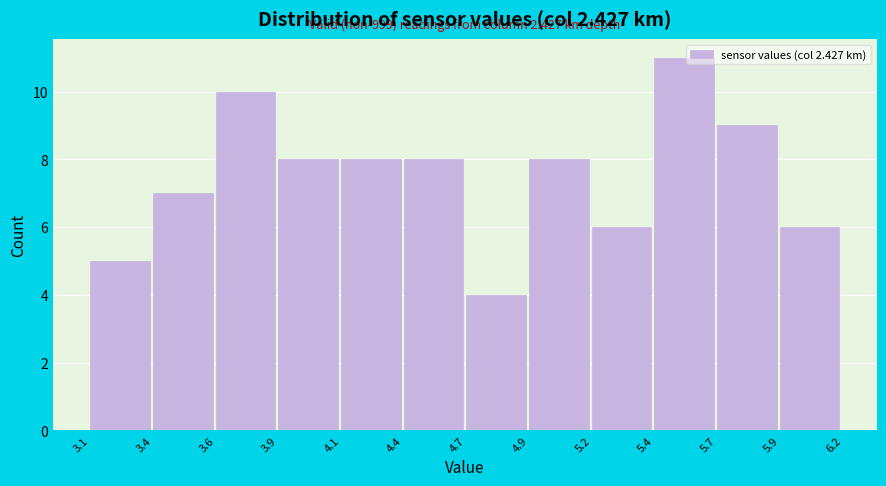

Reading left to right, list all the values displayed in this chart.

3.1=5	3.4=7	3.6=10	3.9=8	4.1=8	4.4=8	4.7=4	4.9=8	5.2=6	5.4=11	5.7=9	5.9=6